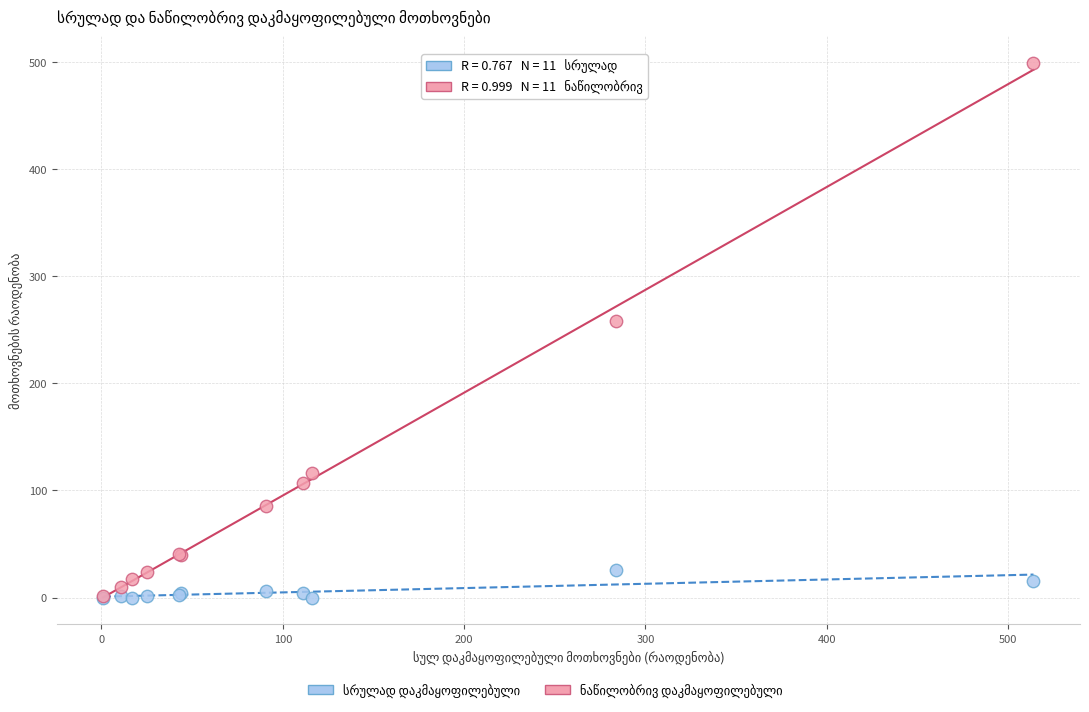

Across all series, what Y value is closest to 249?

258